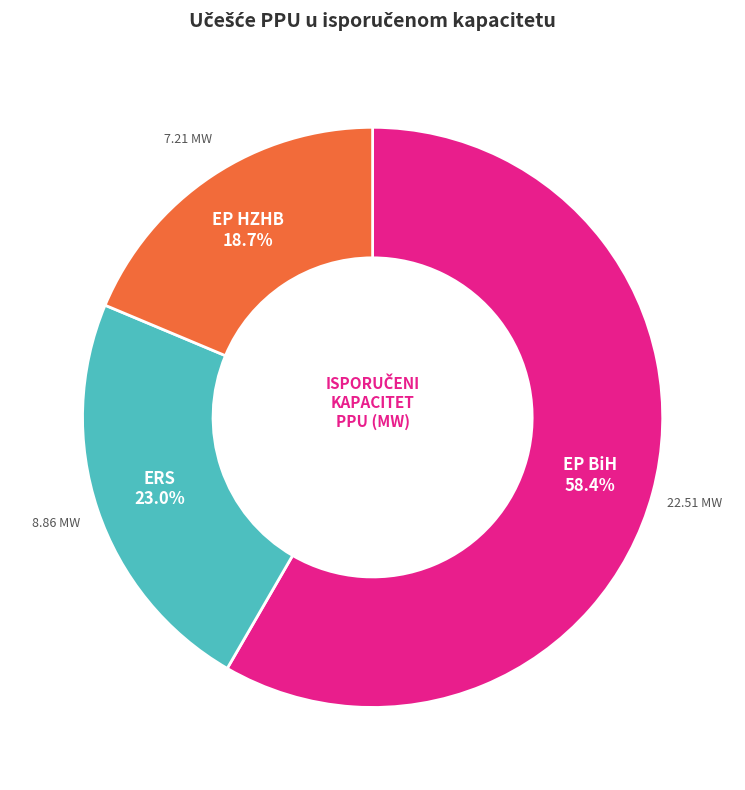

To the nearest percent, what is the difference between the largest and smallest slice percentages?

40%